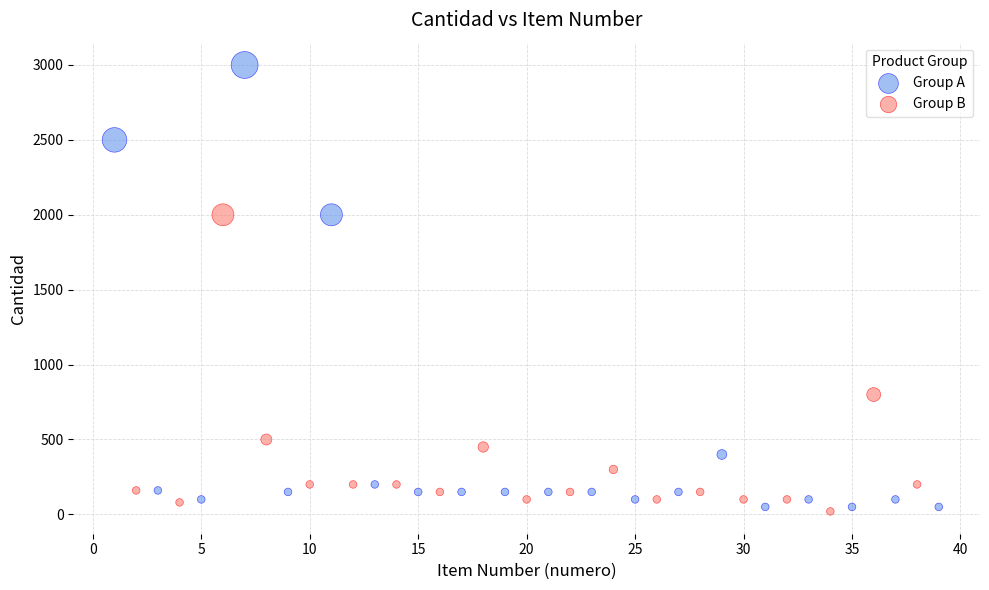

Which series reaches the maximum Y coordinate?

Group A